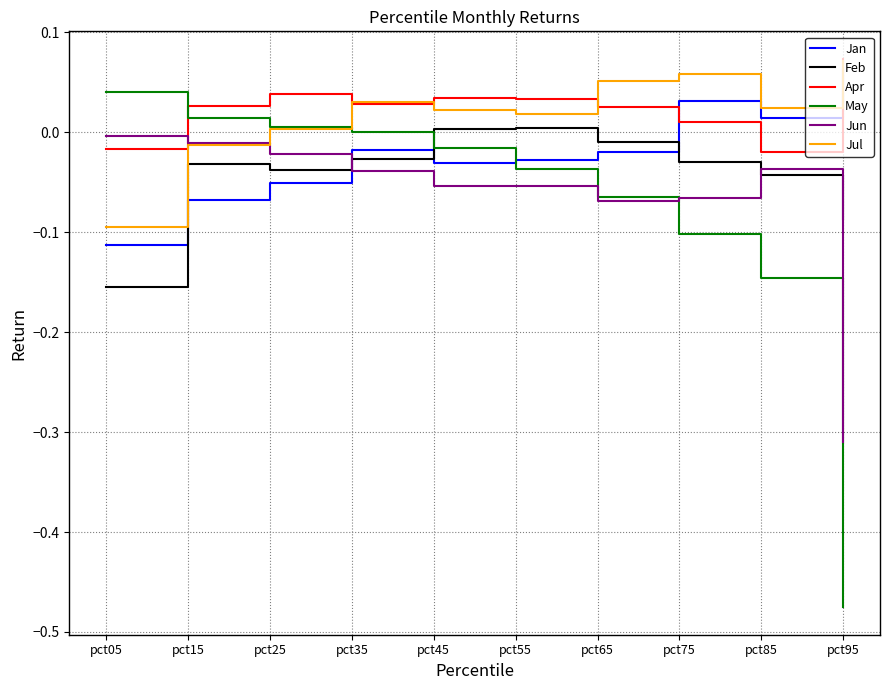

How many times do Jun and Apr cross each other?

1